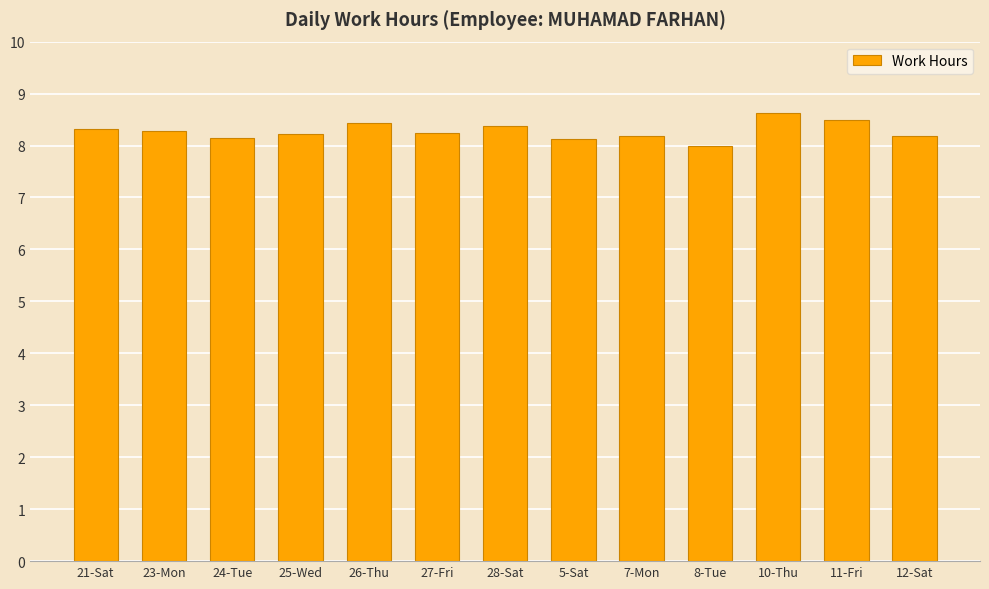

What is the difference between the maximum and minimum values?

0.6